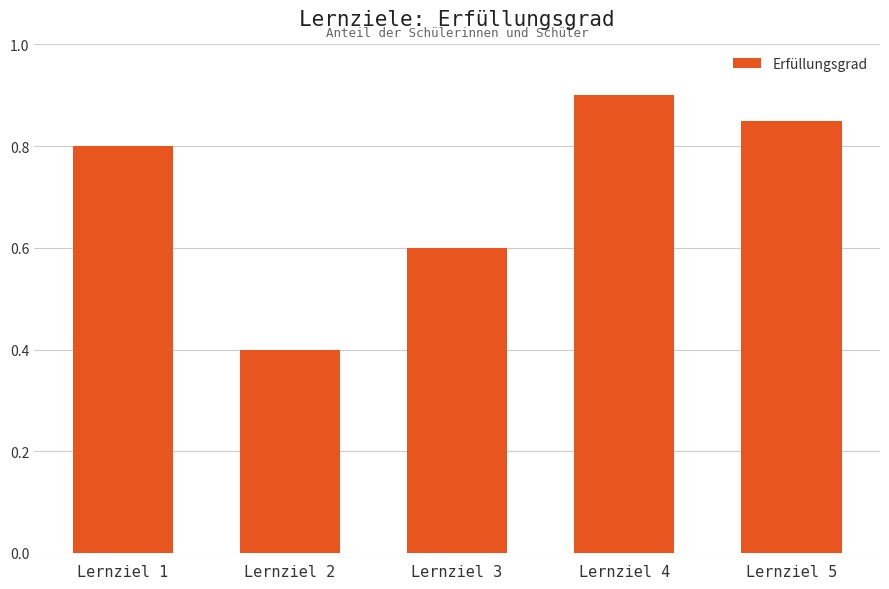

What is the change in value from Lernziel 2 to Lernziel 3?

+0.2